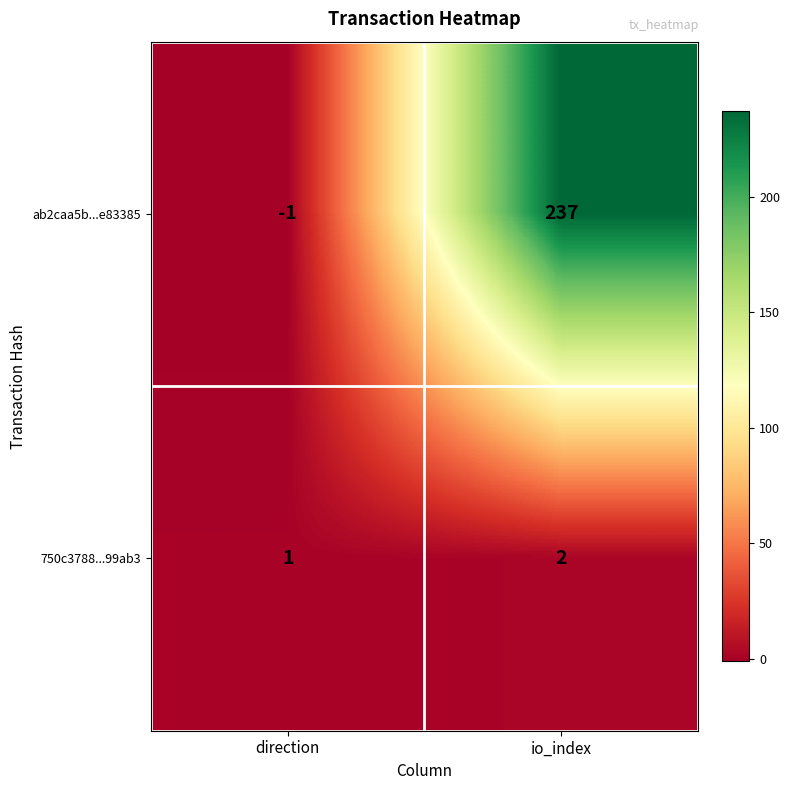

Reading left to right, list all the values displayed in this chart.

ab2caa5b...e83385: direction=-1	io_index=237
750c3788...99ab3: direction=1	io_index=2